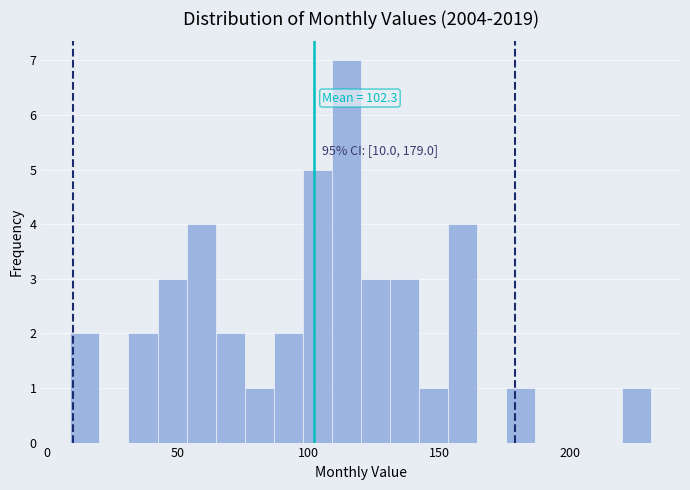

Around what value on the x-axis is the tallest bar? Give the approximate position of its centre, as read against the axis.

115